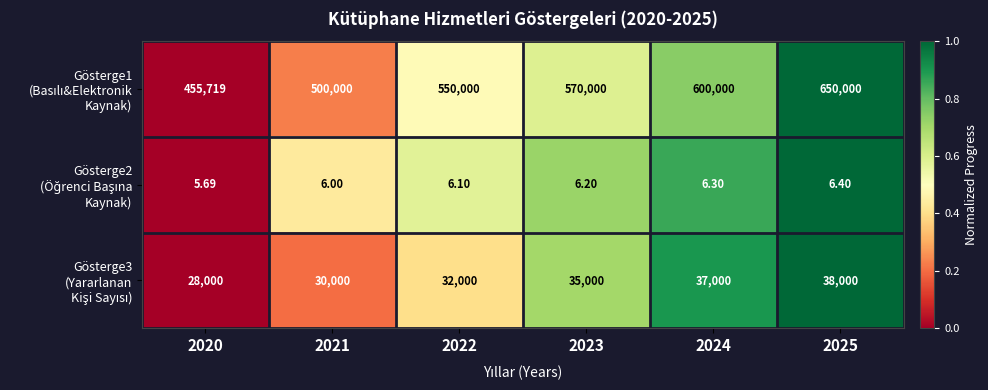

What is the difference between the highest and lowest values at 2022?

549993.9